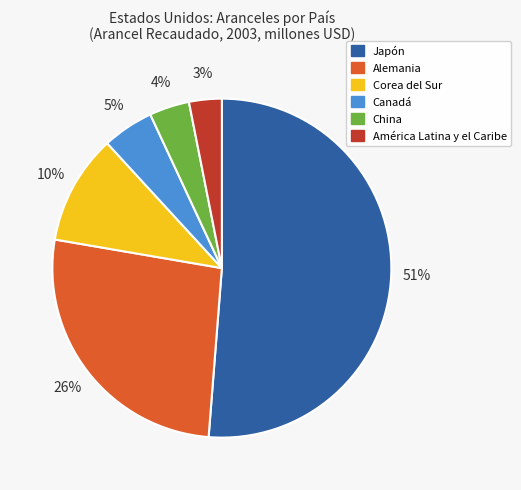

To the nearest percent, what is the average slice percentage?

17%